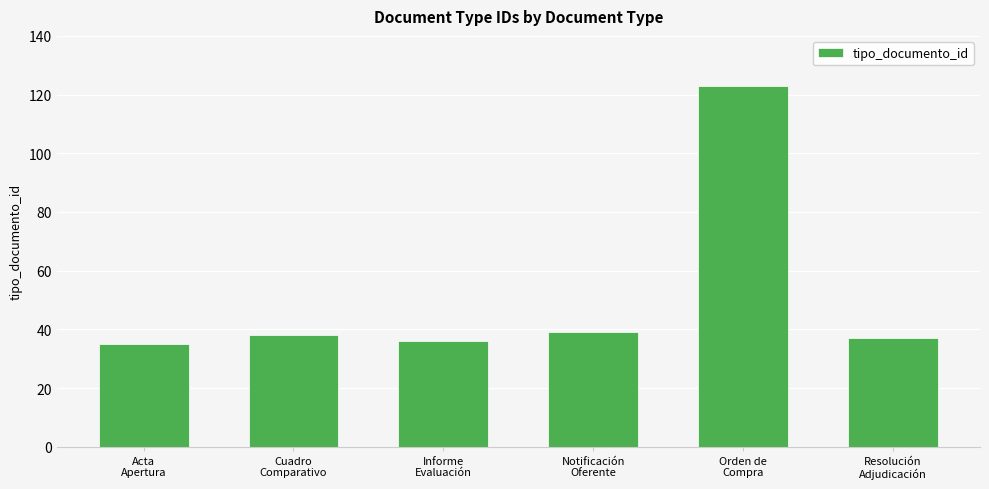

What is the value of the 4th bar from the left?

39